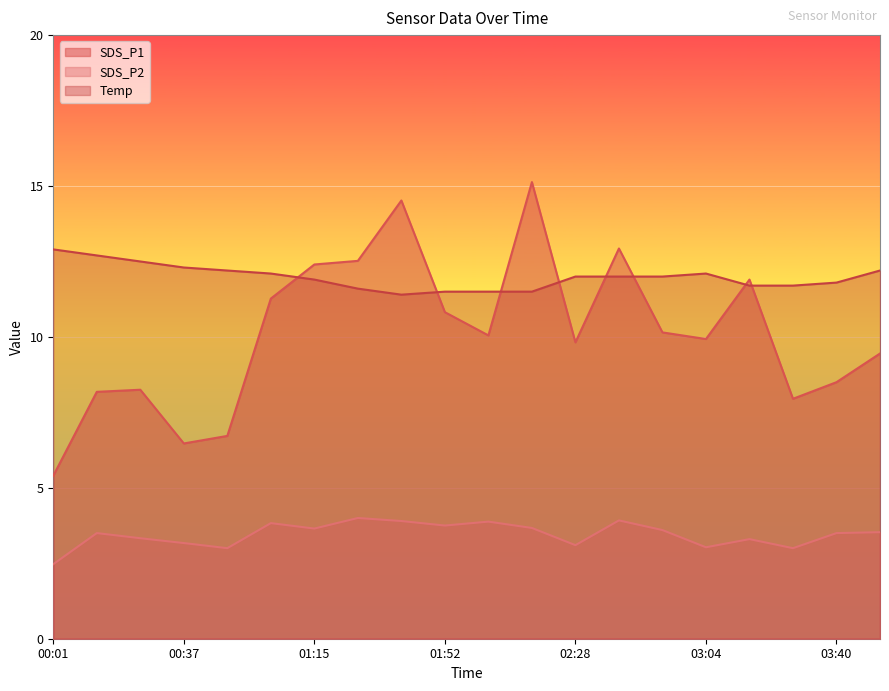

Is it true that SDS_P2 equals 5.9 at 00:25?

False